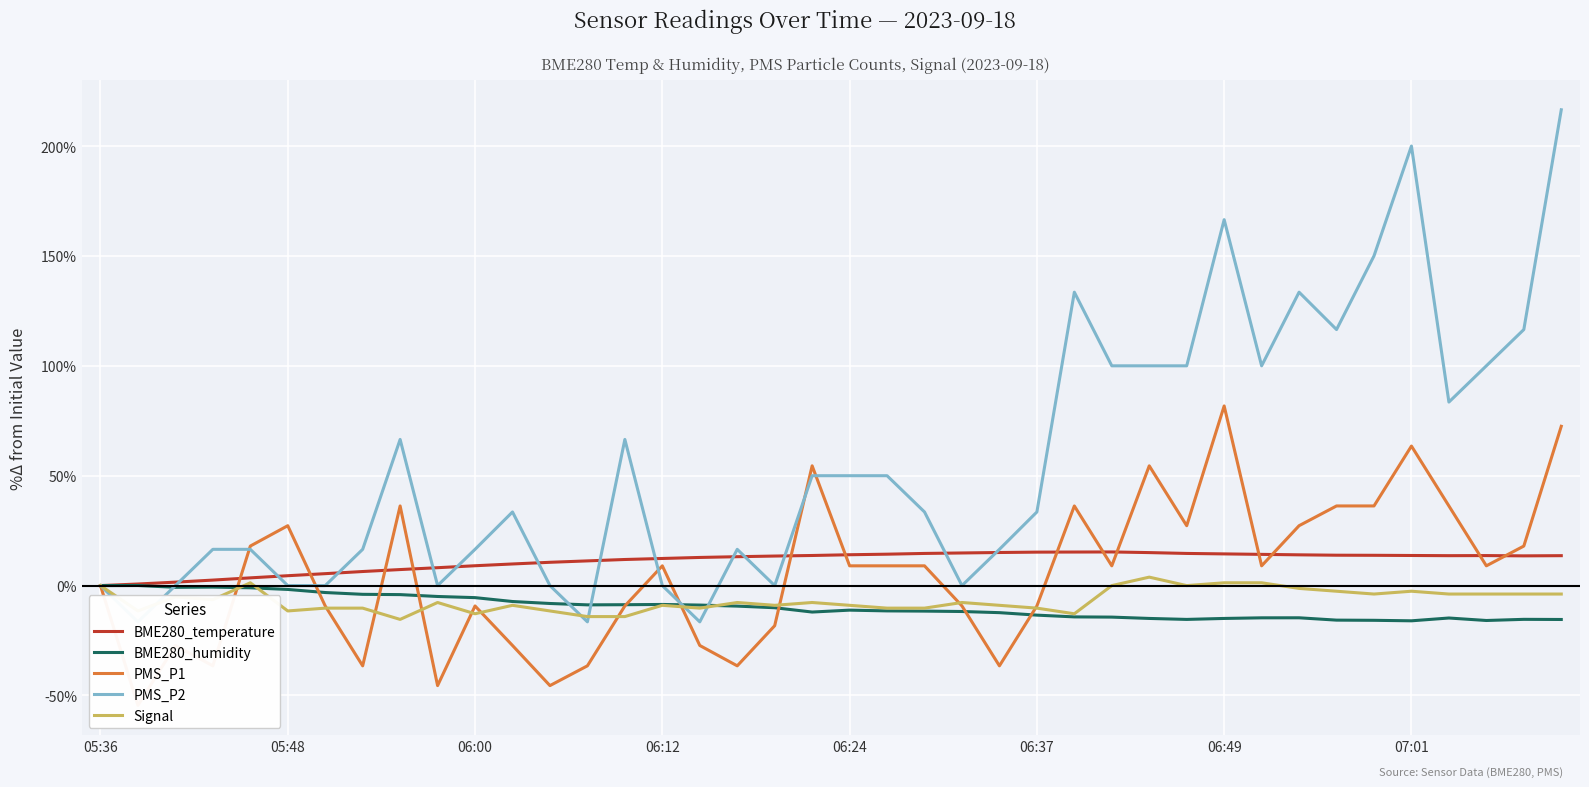

True or false: PMS_P2 and PMS_P1 cross at least once.

True